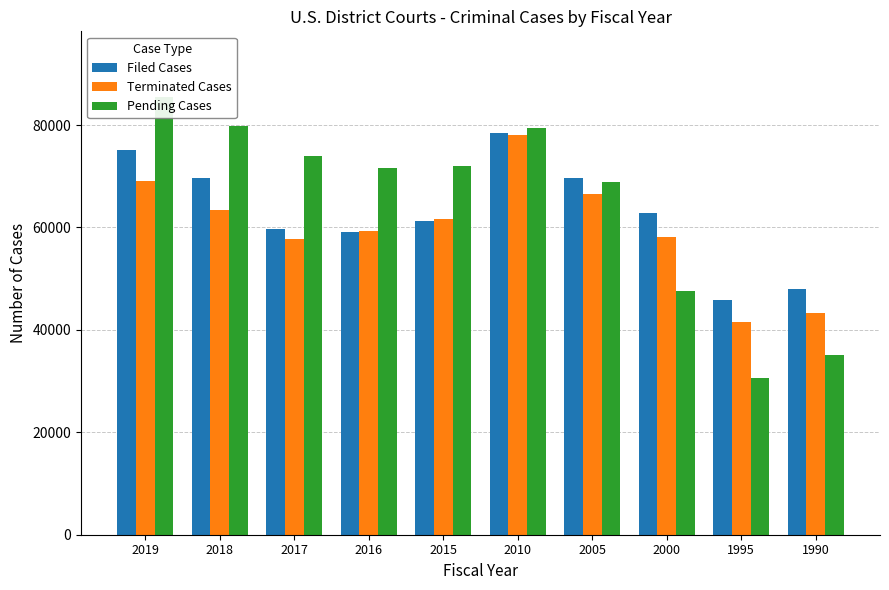

At which category is the sum across all series the highest?

2010